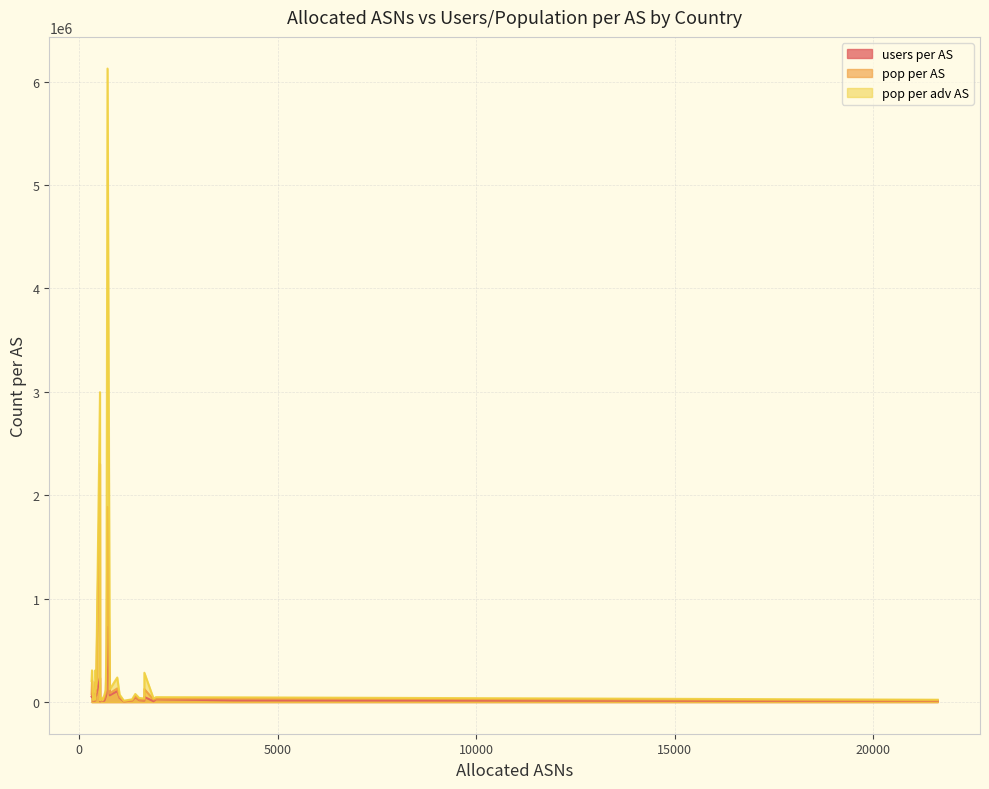

True or false: pop per AS has a value of 43625 at ES.

False